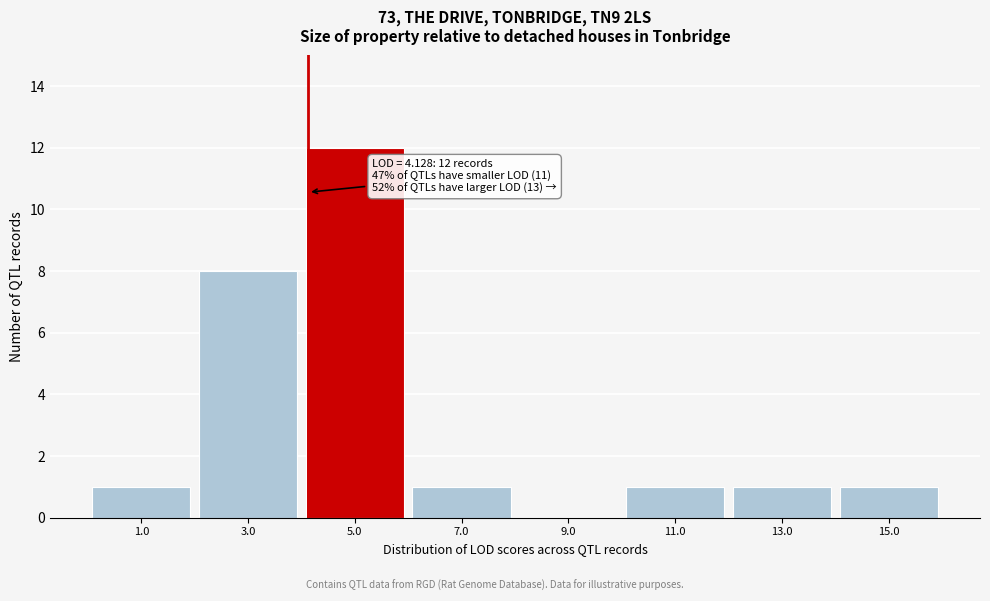

Which range on the x-axis has the tallest bar?

4 to 6